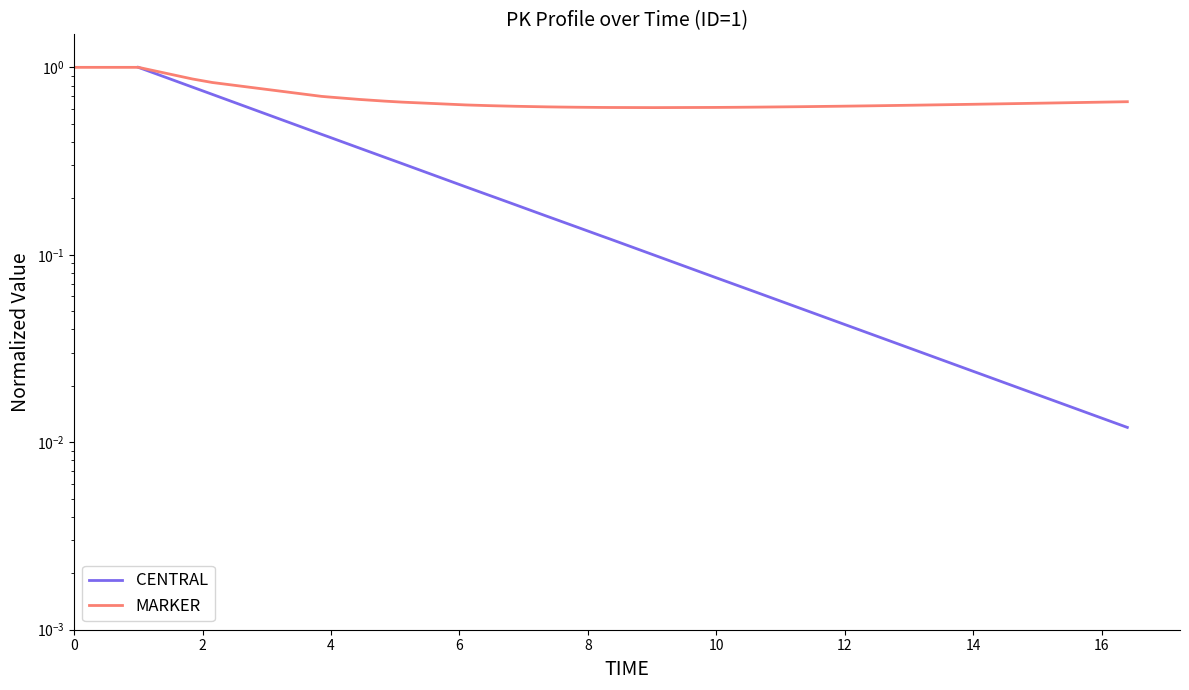

What is the sum of all values?

26.7